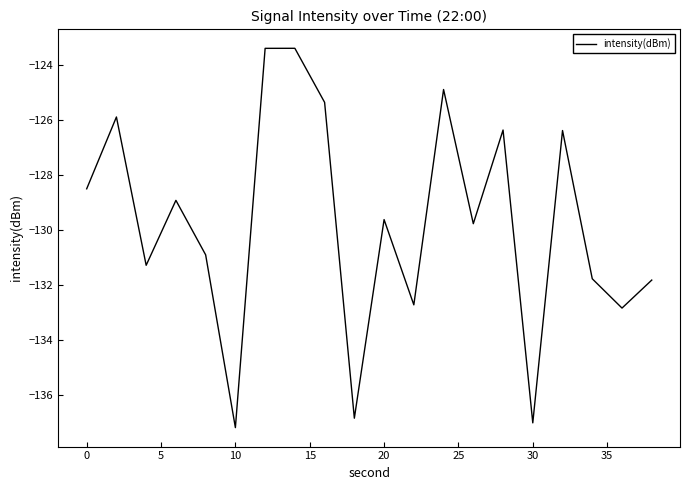

What is the greatest value displayed?

-123.4